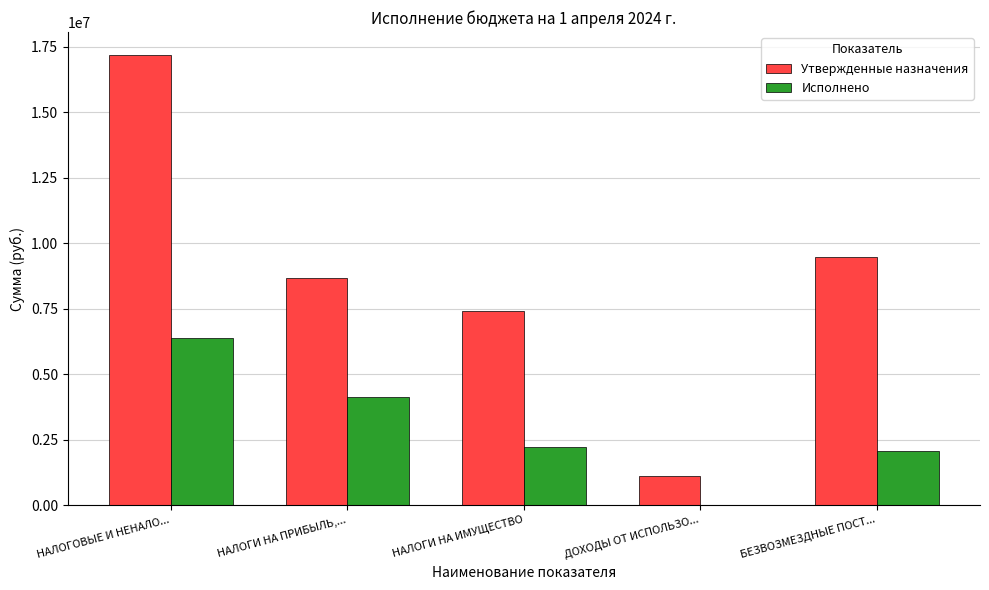

What is the spread (max minus min) of values at ДОХОДЫ ОТ ИСПОЛЬЗО...?

1111601.0